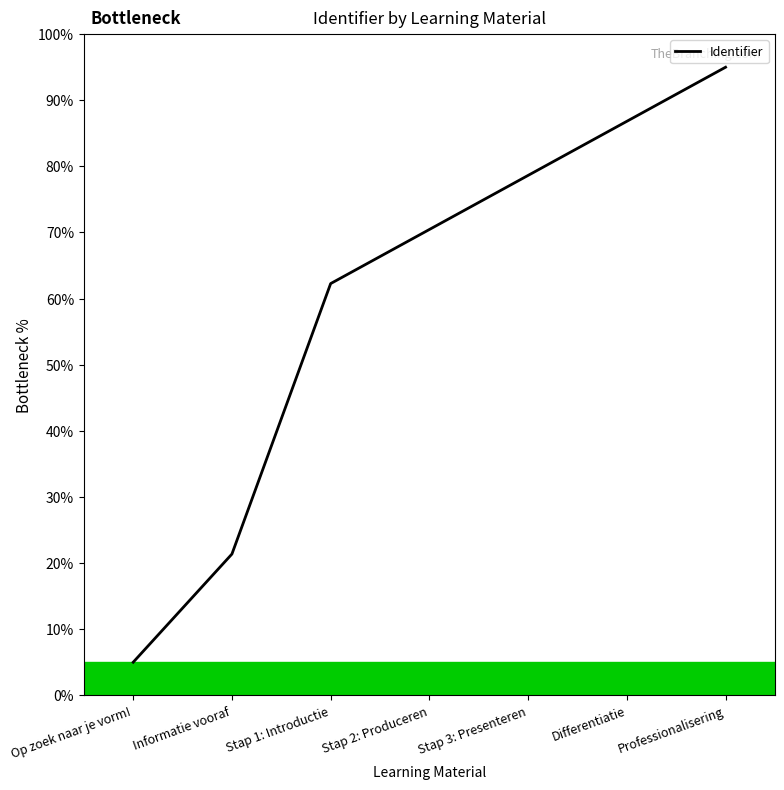

What is the maximum value shown in the chart?

95.0